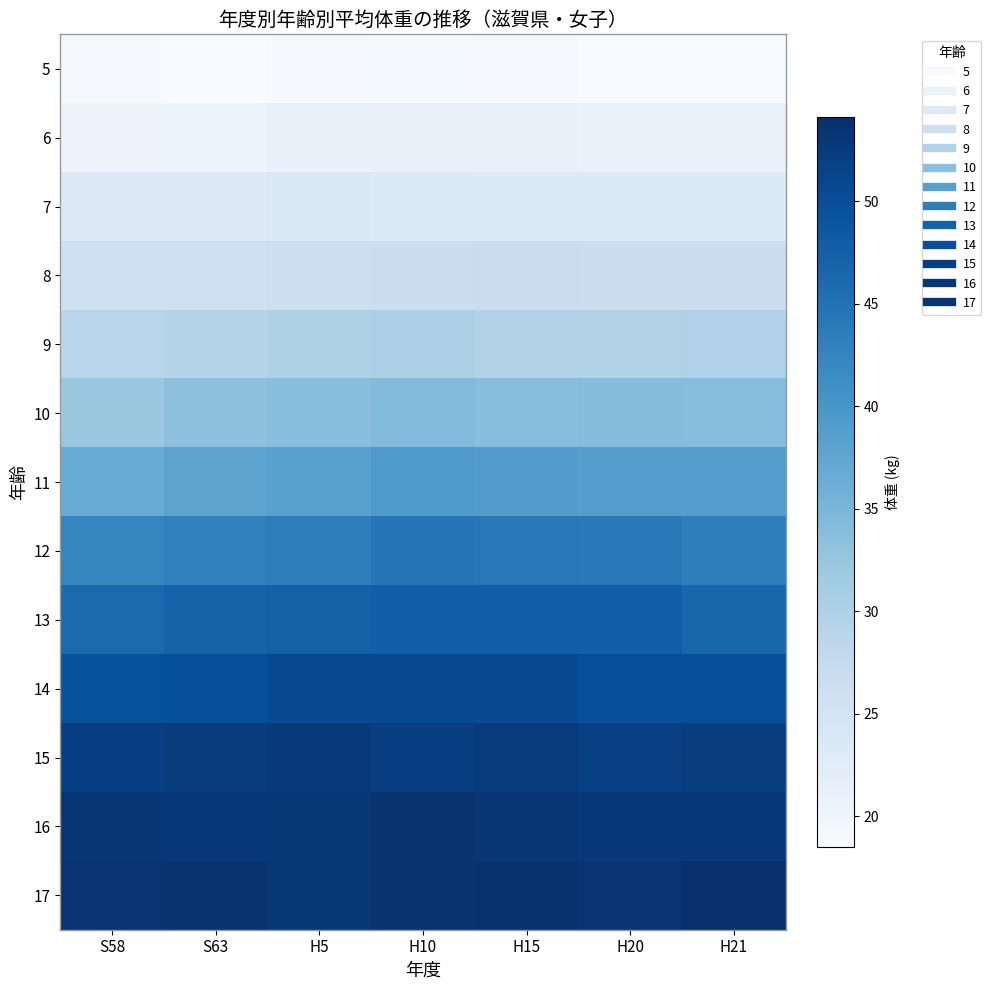

At how many categories does at least one series exceed 40?

7